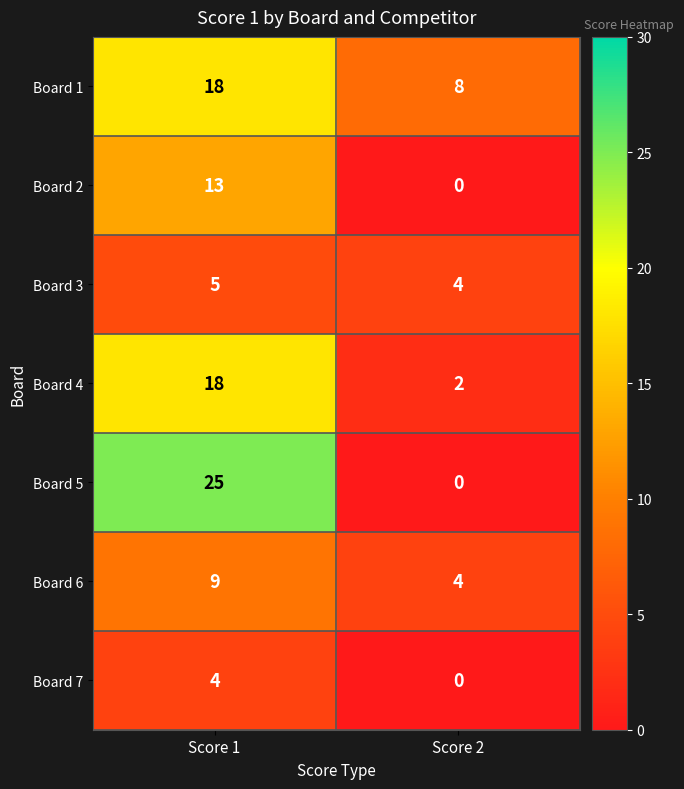

Which series has the largest range (max minus min)?

Board 5